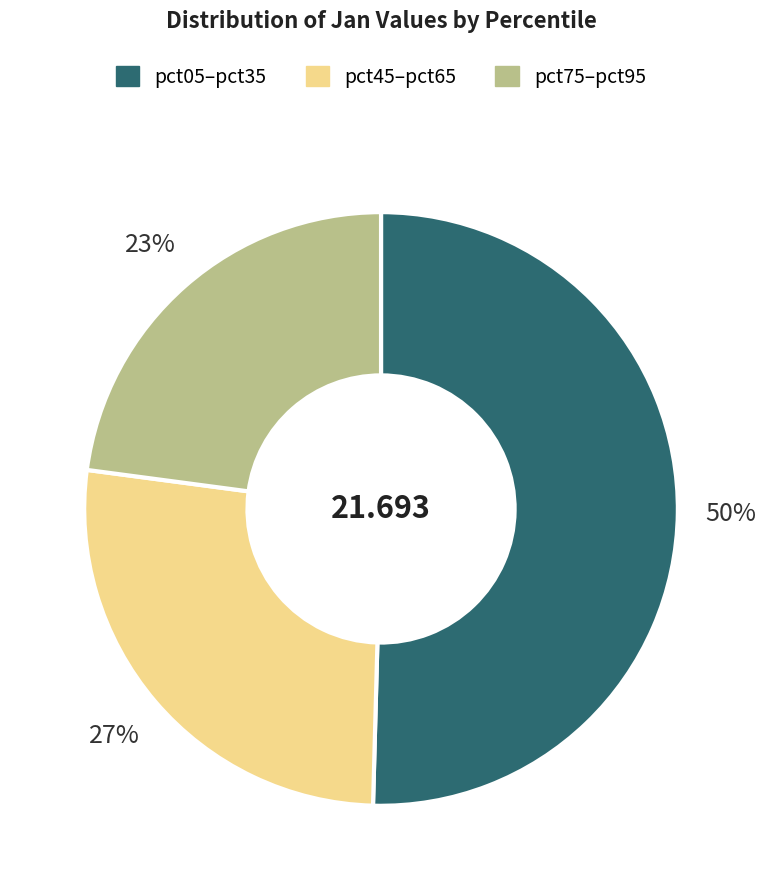

Which slice is the smallest?

pct75–pct95